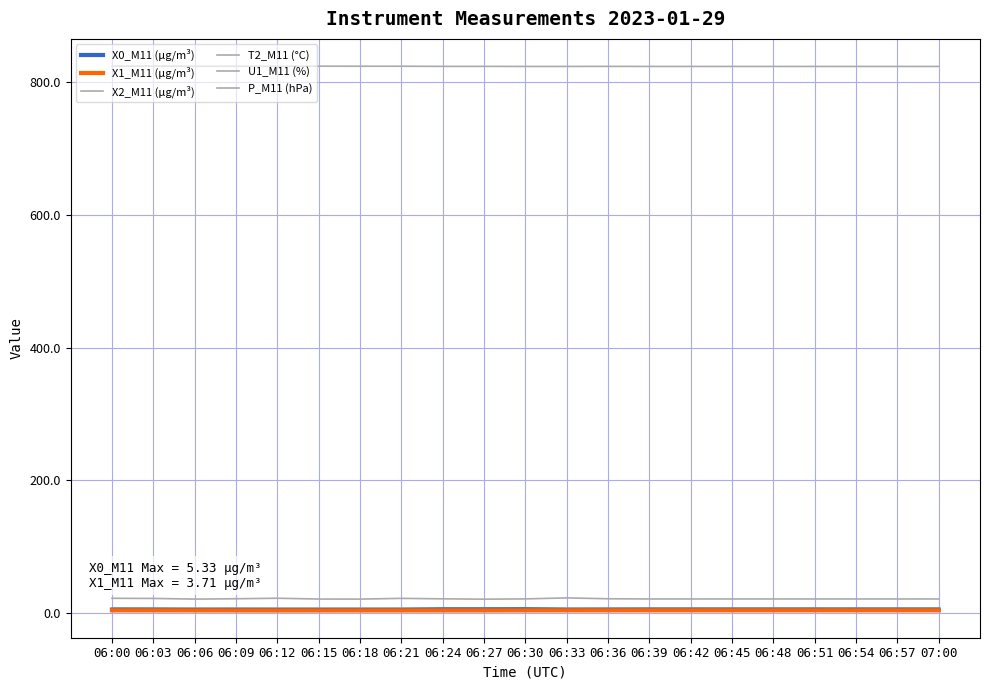

Between 06:03 and 06:57, which series saw the biggest shift?

T2_M11 (°C)